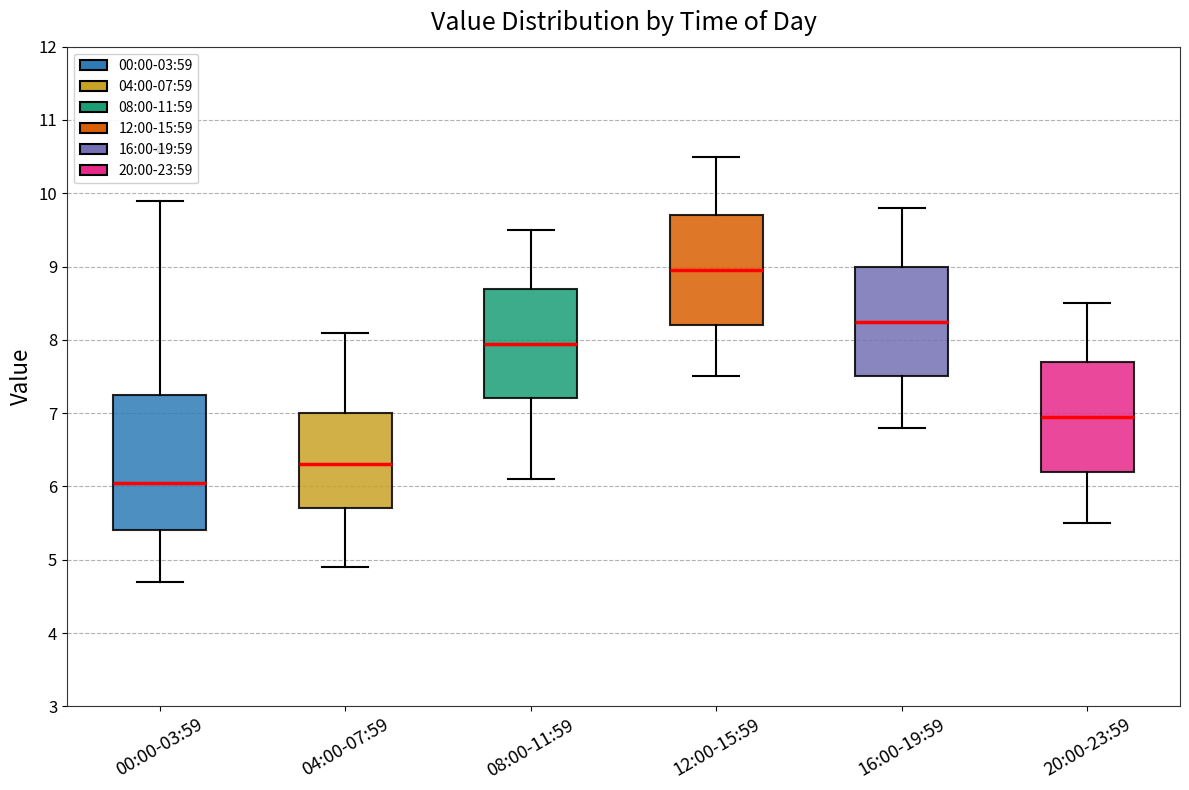

Reading left to right, transcribe this box plot: for each box, give where its median line is, the range the box spans, and where its two whiskers end, as read against the y-axis. The values are not printed on the chart, so give them approximately, as read against the axis.

00:00-03:59: median 6.1, box 5.4 to 7.3, whiskers 4.7 to 9.9
04:00-07:59: median 6.3, box 5.7 to 7.0, whiskers 4.9 to 8.1
08:00-11:59: median 8.0, box 7.2 to 8.7, whiskers 6.1 to 9.5
12:00-15:59: median 9.0, box 8.2 to 9.7, whiskers 7.5 to 10.5
16:00-19:59: median 8.3, box 7.5 to 9.0, whiskers 6.8 to 9.8
20:00-23:59: median 7.0, box 6.2 to 7.7, whiskers 5.5 to 8.5